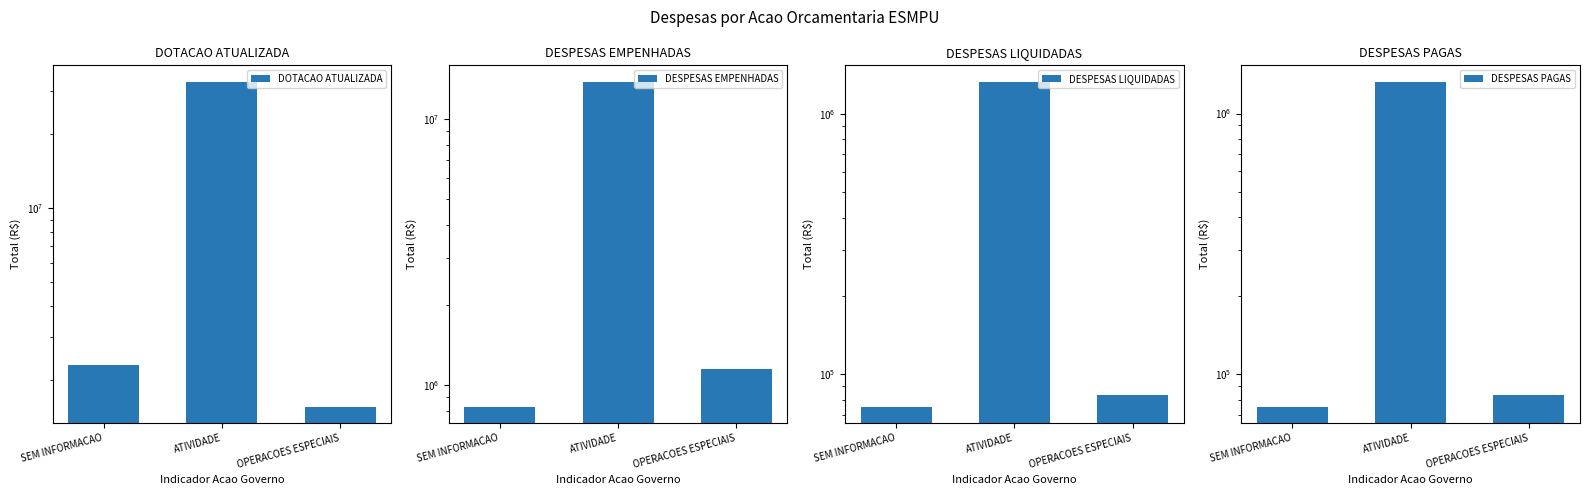

What is the average value of the DESPESAS EMPENHADAS series?

5274235.4